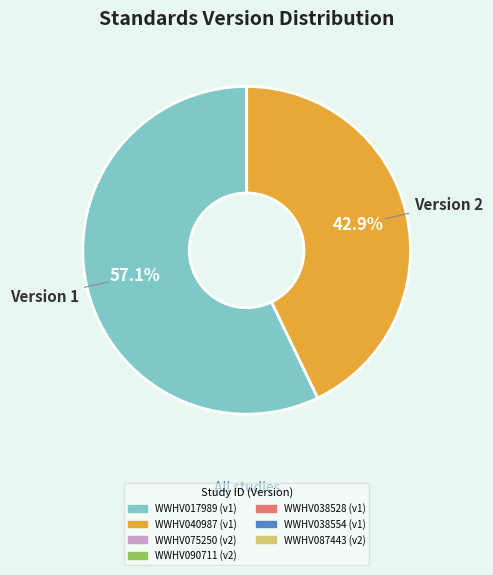

Is there a majority slice in this chart?

Yes